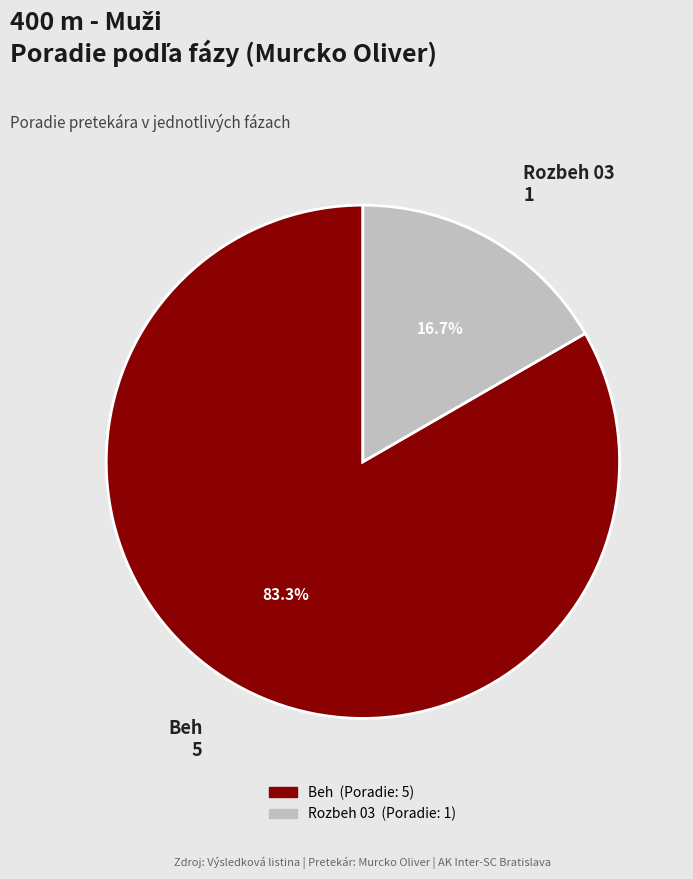

To the nearest percent, what is the difference between the largest and smallest slice percentages?

67%